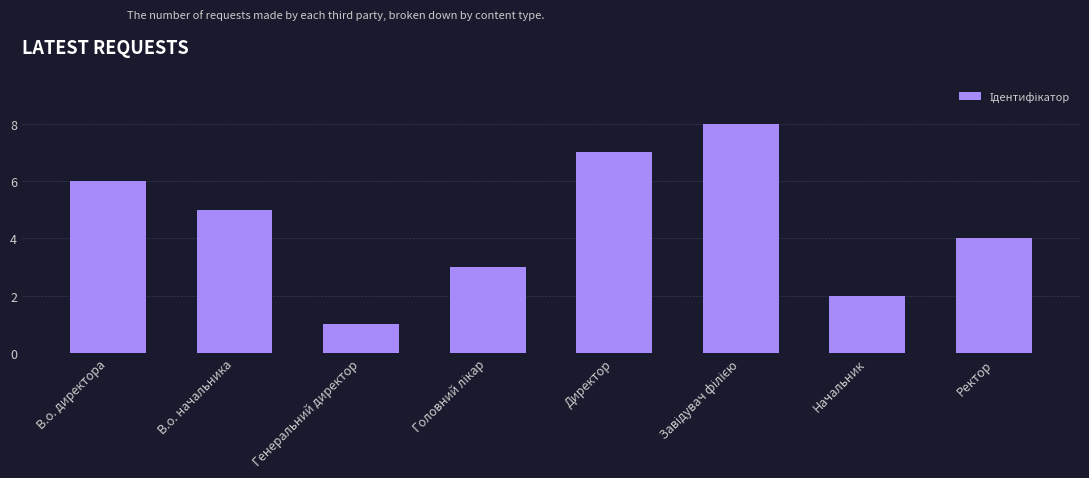

Count the values in the range 3 to 7.

5